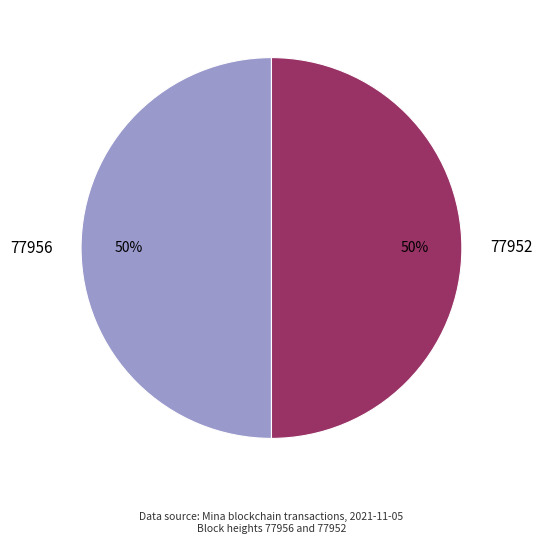

The 77956 slice represents 50% of the pie. True or false?

True